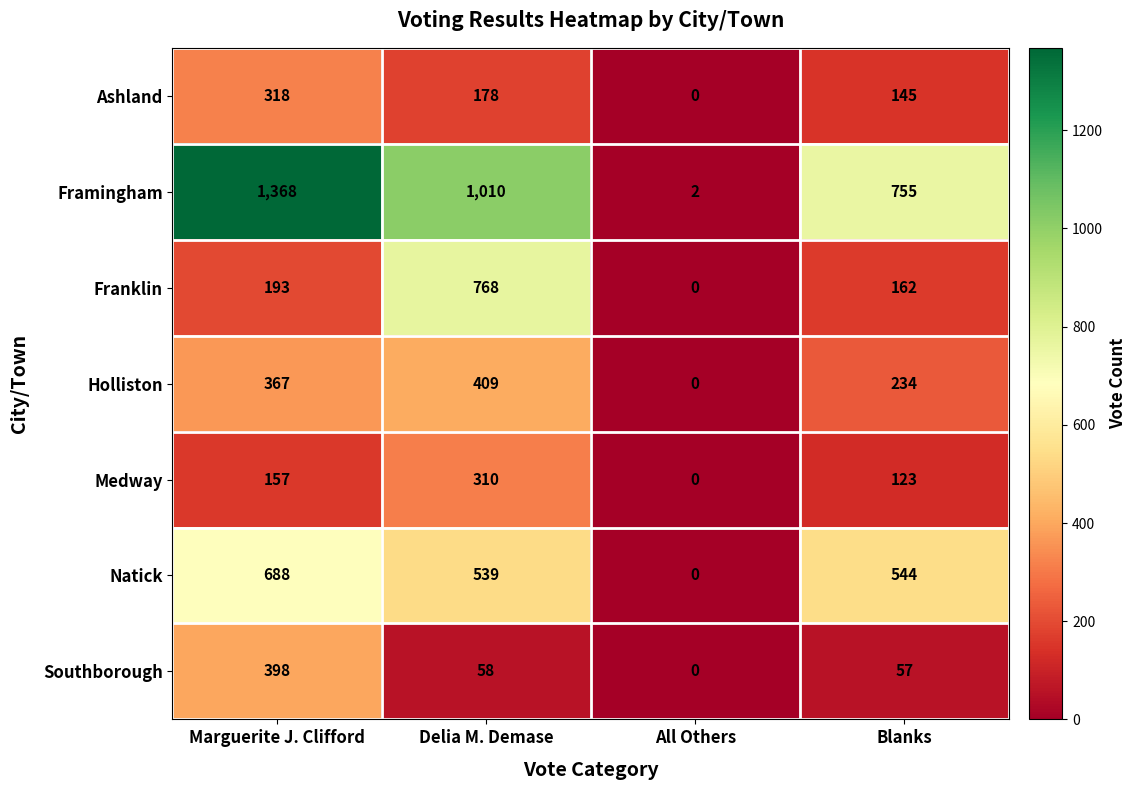

Which series has the widest spread of values?

Framingham